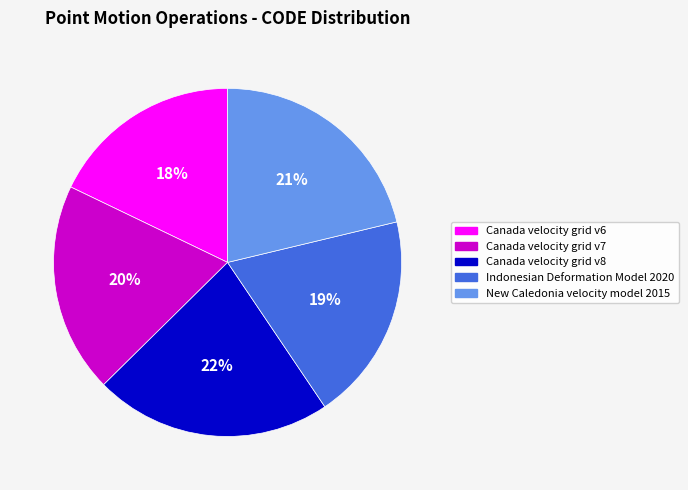

Is there any slice that represents more than half of the pie?

No